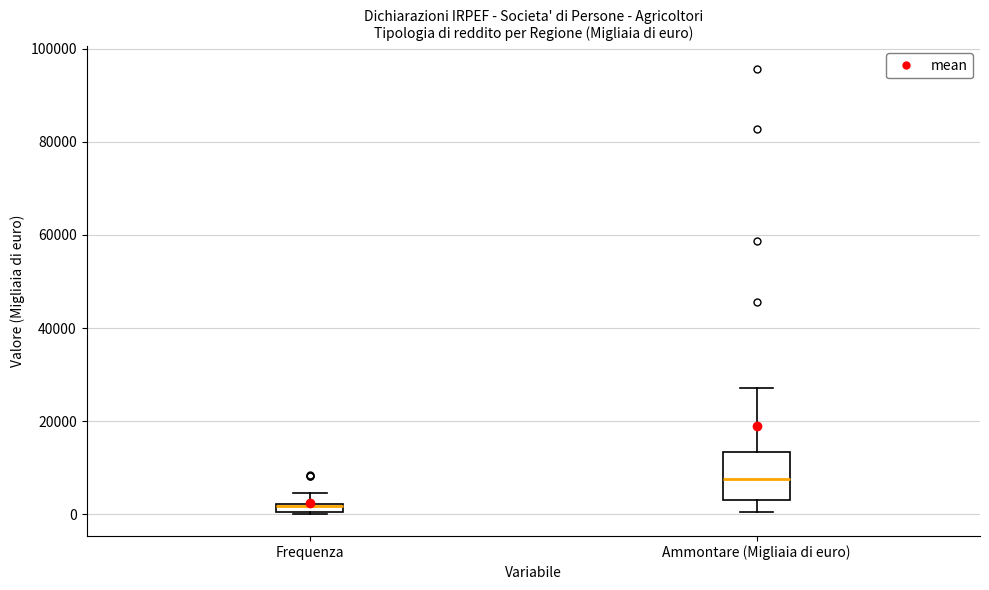

Where is the lower edge of the box for Ammontare (Migliaia di euro) on the y-axis? The values are not printed on the chart, so give them approximately, as read against the axis.

4000